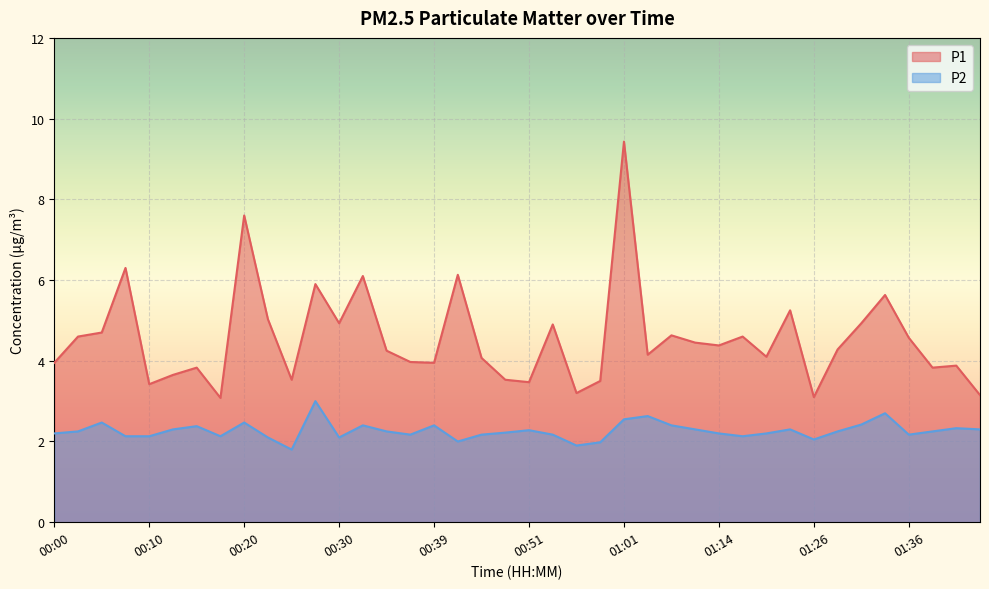

True or false: P1 has more than 1 points higher than both neighbors.

True